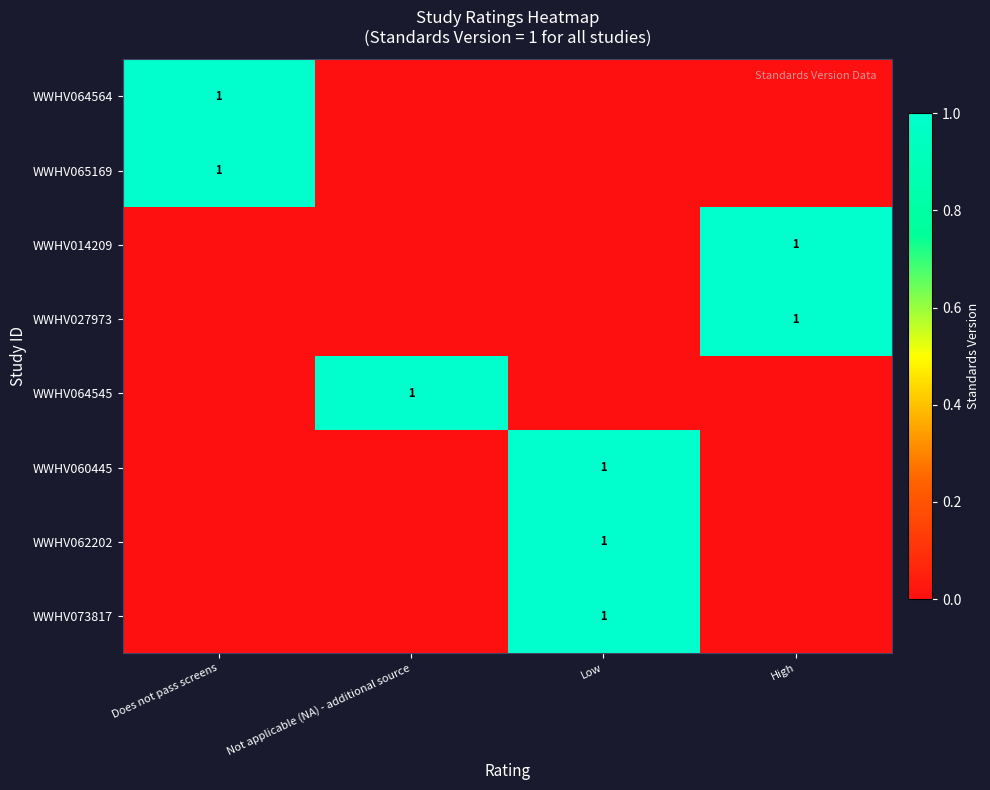

At High, list the series in order from smallest to largest.

WWHV064564, WWHV065169, WWHV064545, WWHV060445, WWHV062202, WWHV073817, WWHV014209, WWHV027973